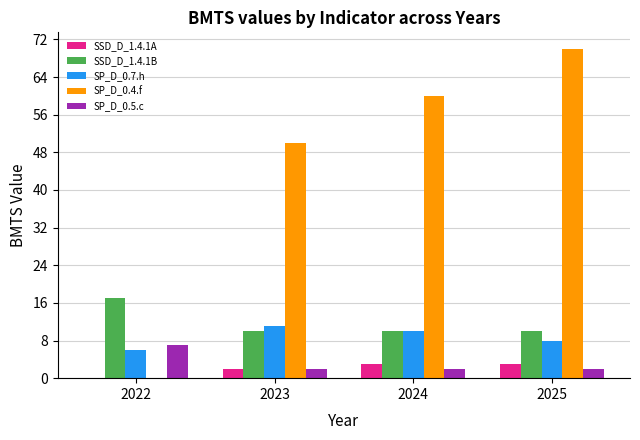

Does the chart contain stacked bars?

No